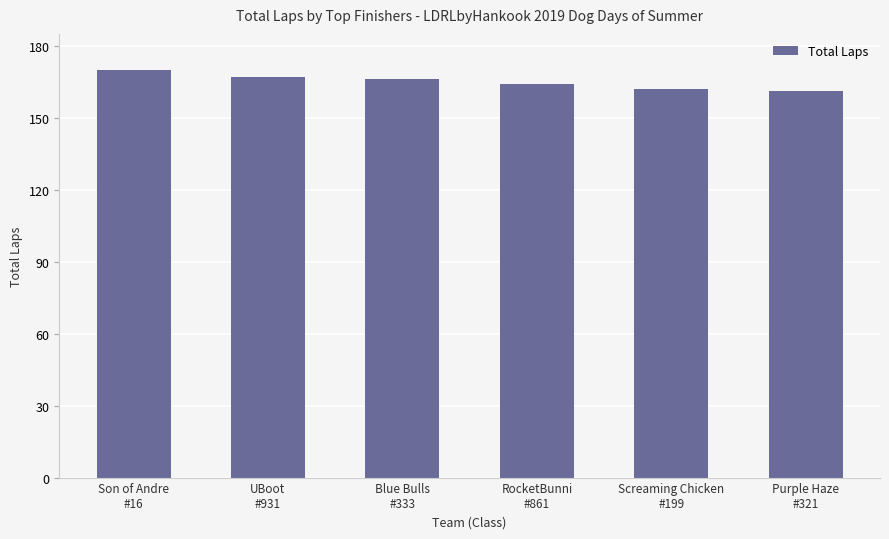

Reading left to right, list all the values displayed in this chart.

Son of Andre
#16=170	UBoot
#931=167	Blue Bulls
#333=166	RocketBunni
#861=164	Screaming Chicken
#199=162	Purple Haze
#321=161